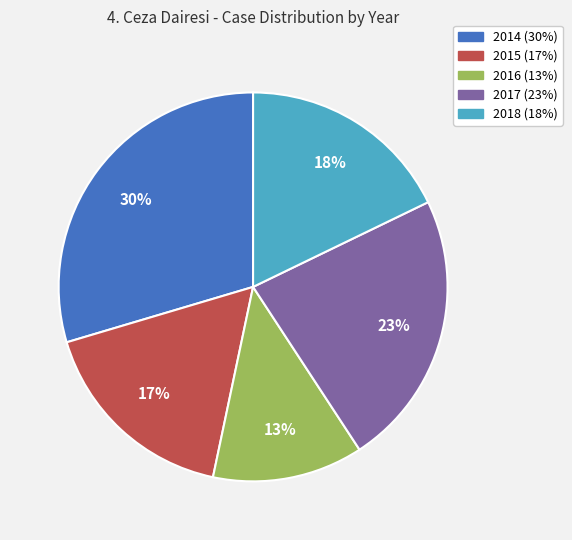

Is it true that 2015 is 17% of the pie?

True